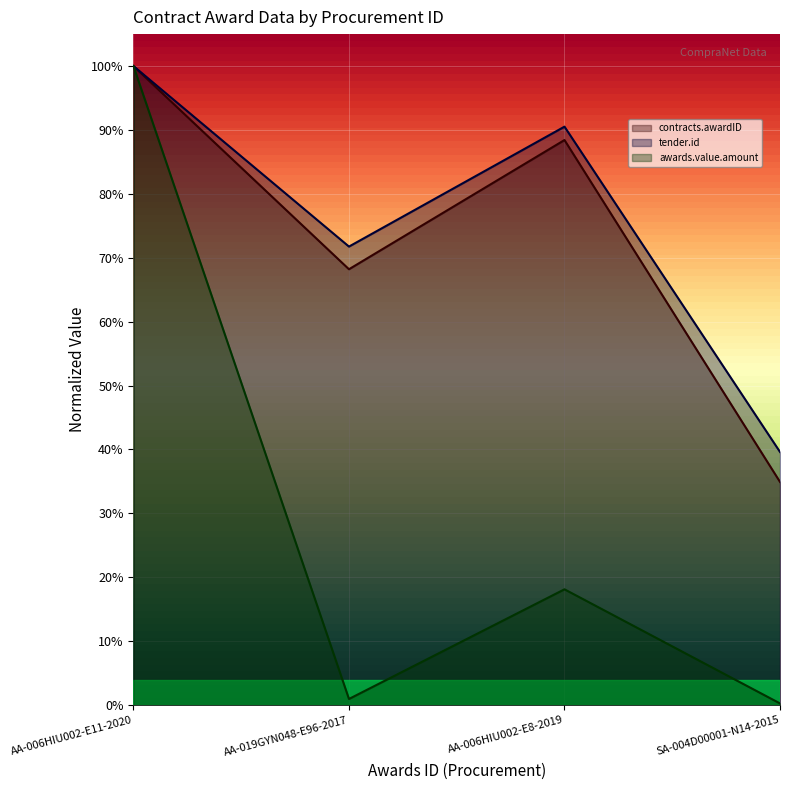

What is the label of the 1st point from the left?

AA-006HIU002-E11-2020